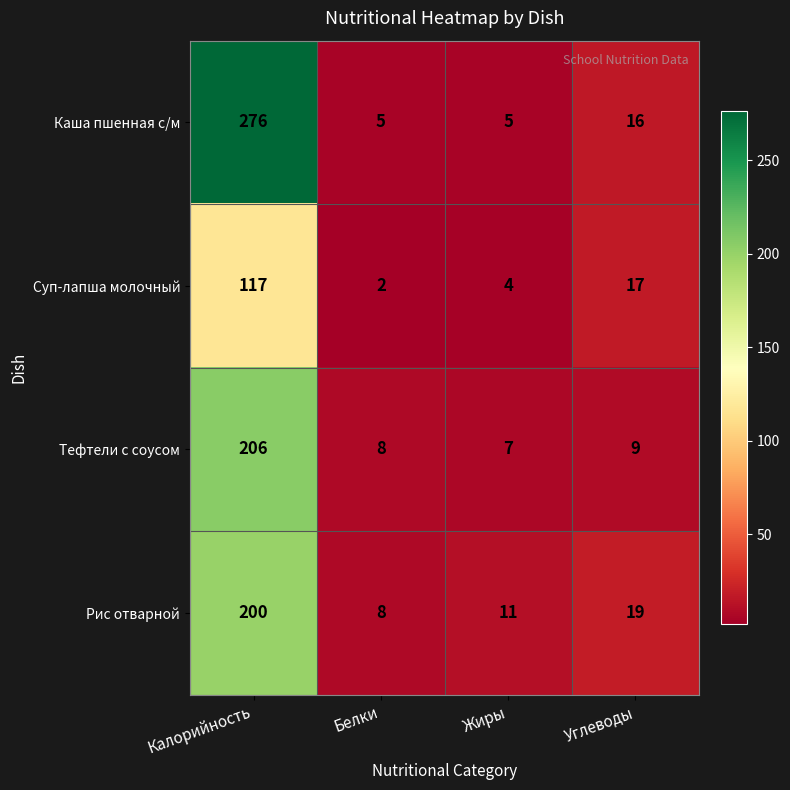

Rank the series by their maximum value, from highest to lowest.

Каша пшенная с/м, Тефтели с соусом, Рис отварной, Суп-лапша молочный